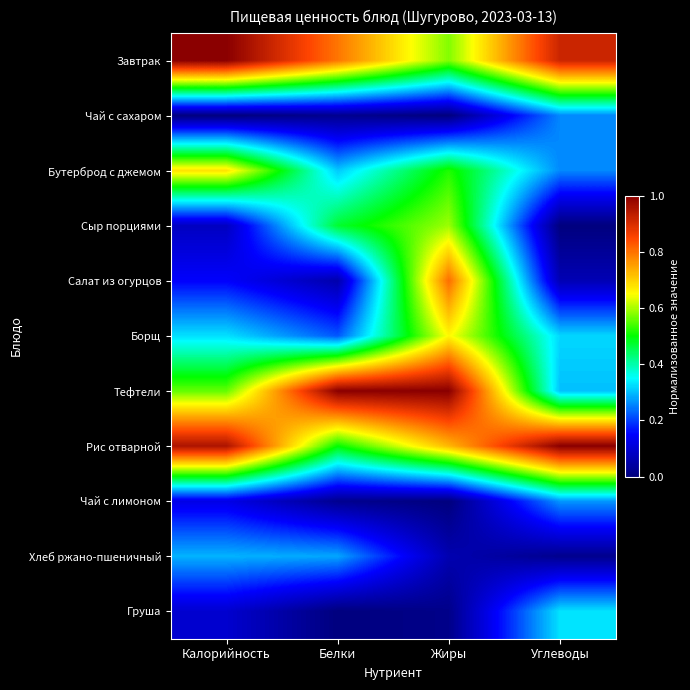

Which has a higher value, Углеводы or Жиры?

Углеводы